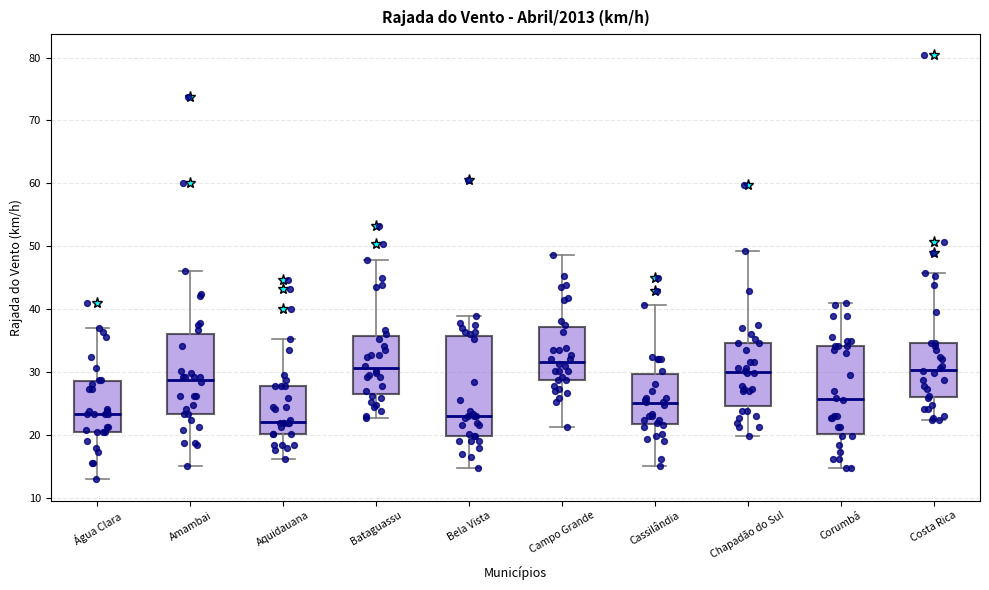

Reading left to right, transcribe this box plot: for each box, give where its median line is, the range the box spans, and where its two whiskers end, as read against the y-axis. The values are not printed on the chart, so give them approximately, as read against the axis.

Água Clara: median 23, box 21 to 29, whiskers 13 to 37
Amambai: median 29, box 23 to 36, whiskers 15 to 46
Aquidauana: median 22, box 20 to 28, whiskers 16 to 35
Bataguassu: median 31, box 26 to 36, whiskers 23 to 48
Bela Vista: median 23, box 20 to 36, whiskers 15 to 39
Campo Grande: median 32, box 29 to 37, whiskers 21 to 49
Cassilândia: median 25, box 22 to 30, whiskers 15 to 41
Chapadão do Sul: median 30, box 25 to 35, whiskers 20 to 49
Corumbá: median 26, box 20 to 34, whiskers 15 to 41
Costa Rica: median 30, box 26 to 35, whiskers 22 to 46